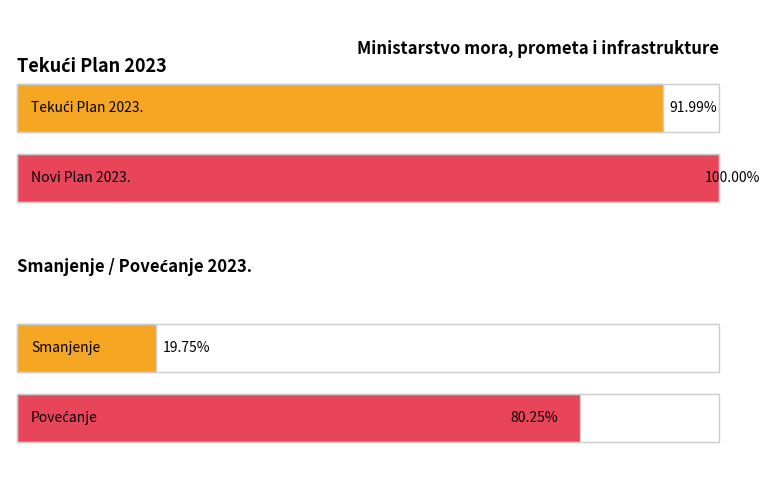

Which series has the largest total across all categories?

NOVI PLAN 2023.